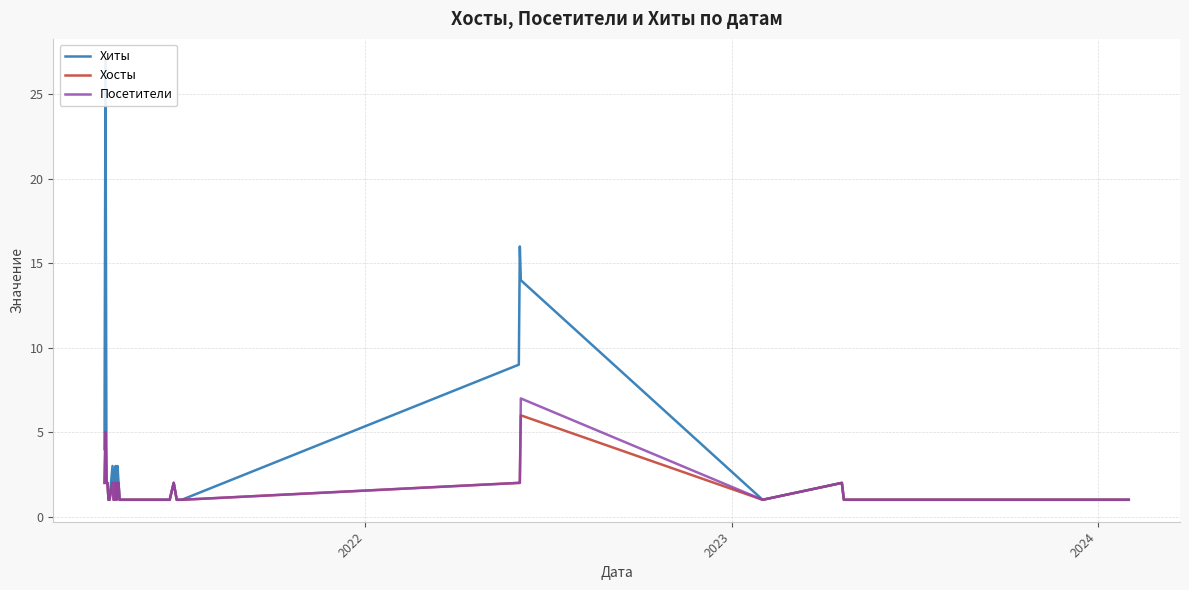

Rank the series by their maximum value, from lowest to highest.

Хосты, Посетители, Хиты